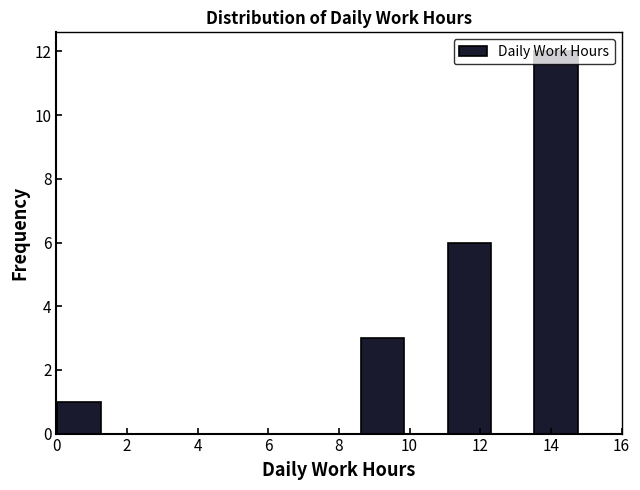

Reading left to right, transcribe this chart: for each bar, give the range it covers on the x-axis and its height. Neither the bar edges nor the heights are printed on the chart, so give them approximately, as read against the axes.

0.0 to 1.2: 1
1.2 to 2.4: 0
2.4 to 3.8: 0
3.8 to 5.0: 0
5.0 to 6.2: 0
6.2 to 7.4: 0
7.4 to 8.6: 0
8.6 to 9.8: 3
9.8 to 11.0: 0
11.0 to 12.4: 6
12.4 to 13.6: 0
13.6 to 14.8: 12